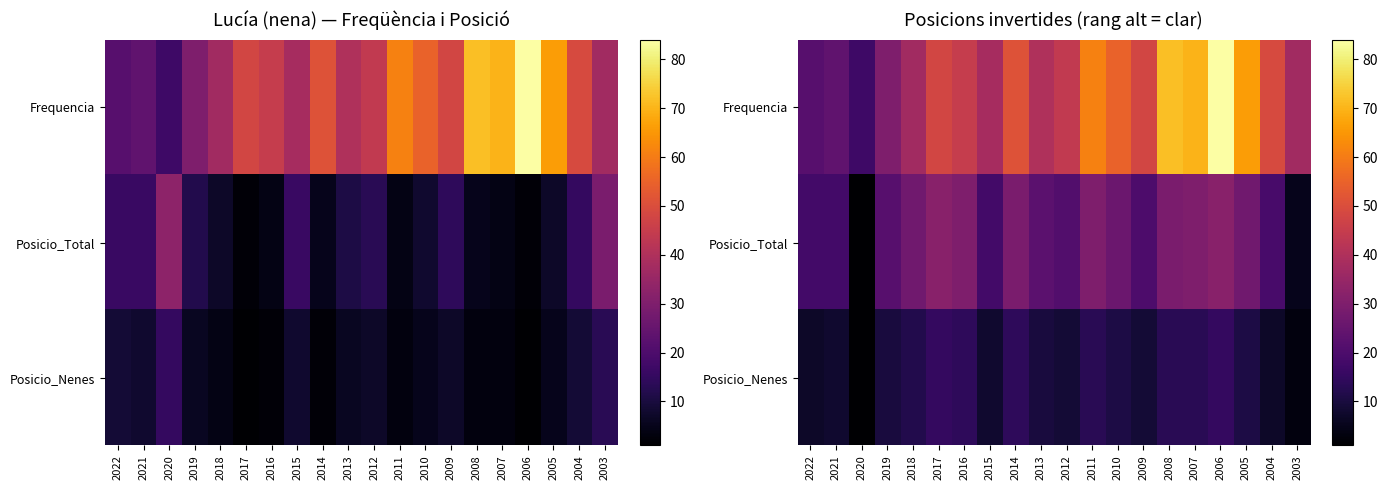

At 2004, list the series in order from smallest to largest.

Posicio_Nenes, Posicio_Total, Frequencia